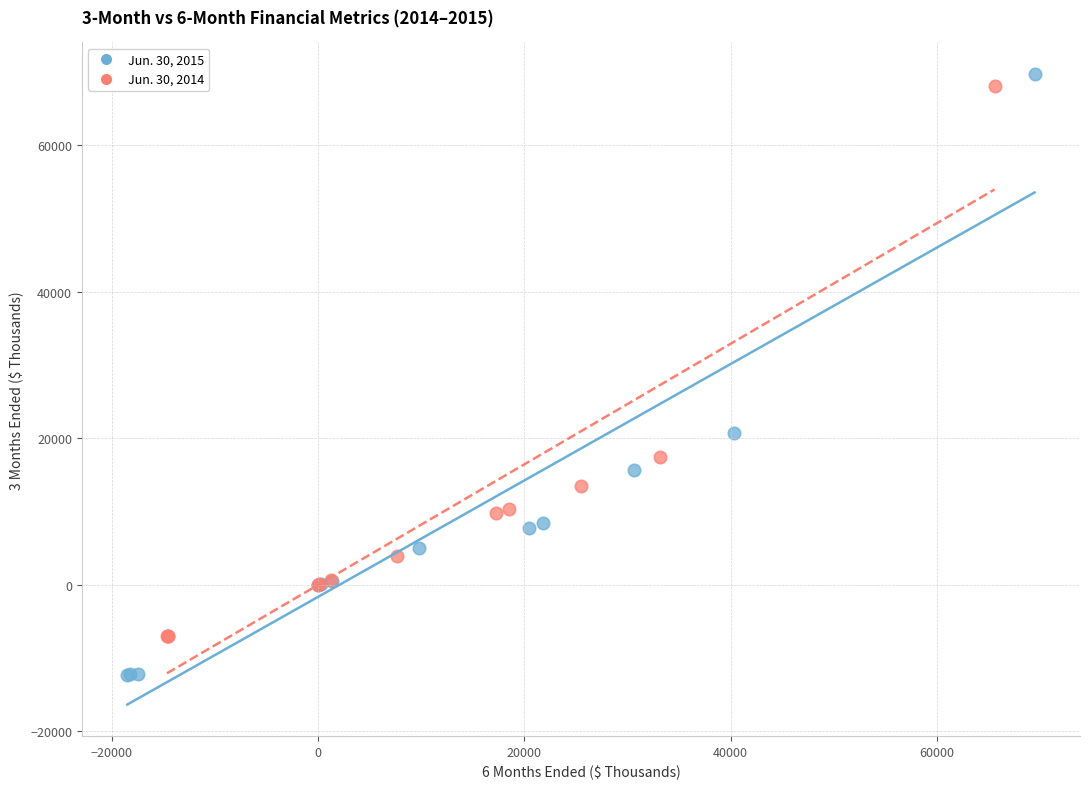

Which series has the widest spread of Y values?

Jun. 30, 2015